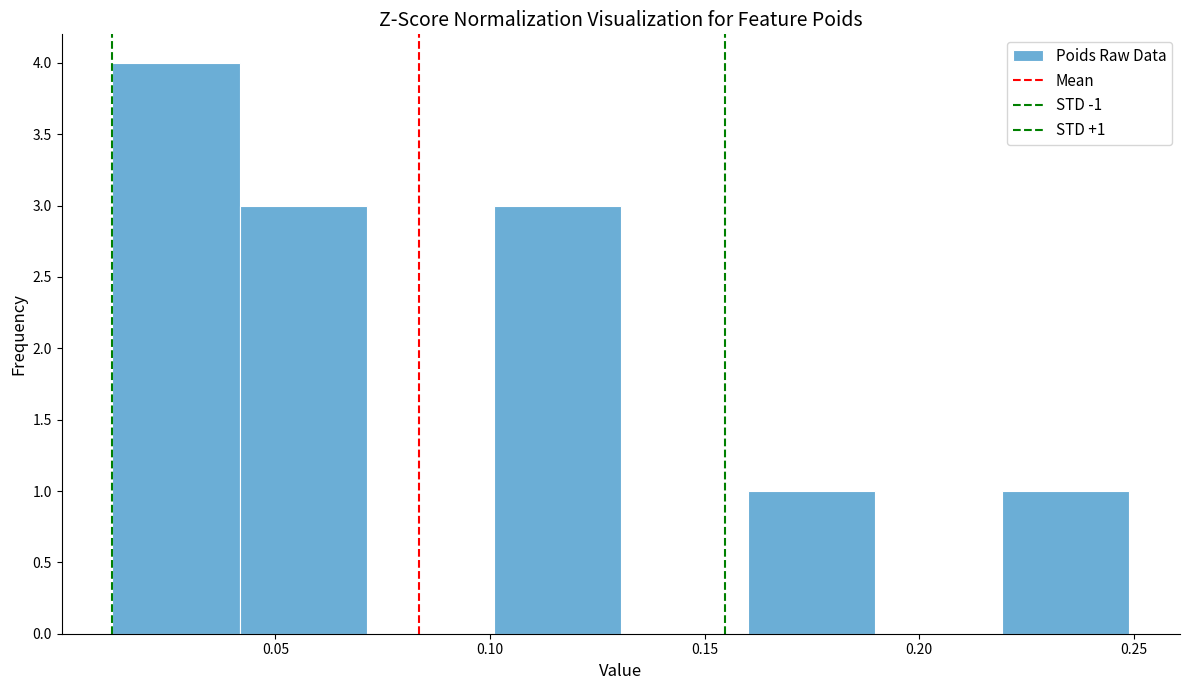

Over which range of the x-axis is the bar tallest?

0.01 to 0.04